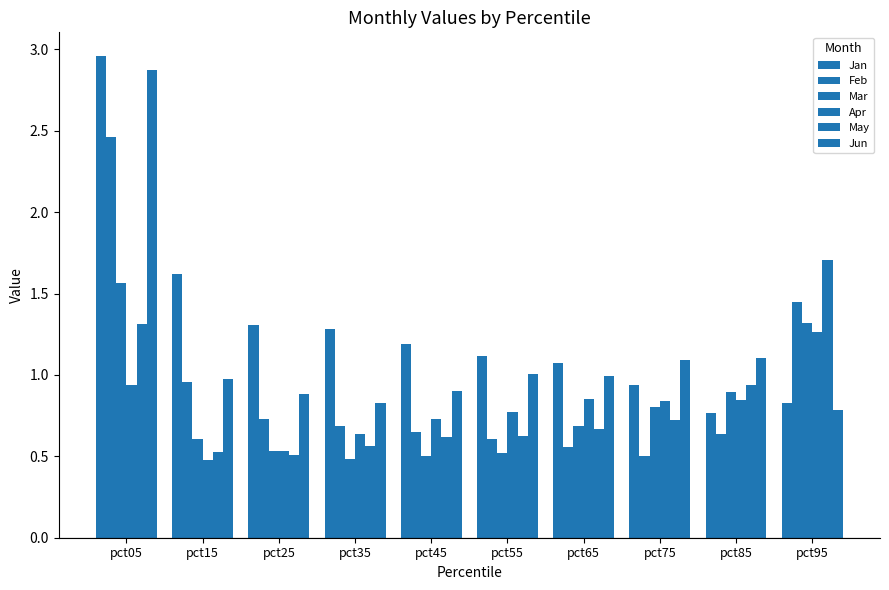

What is the approximate value of Jan at pct85?

0.8